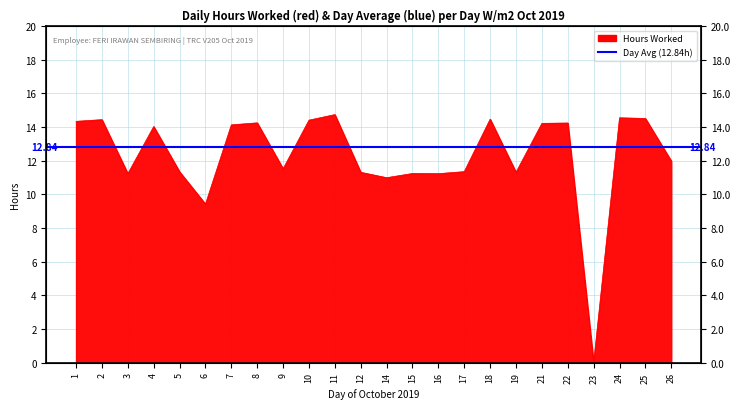

What is the value of the 8th point from the left?

14.2